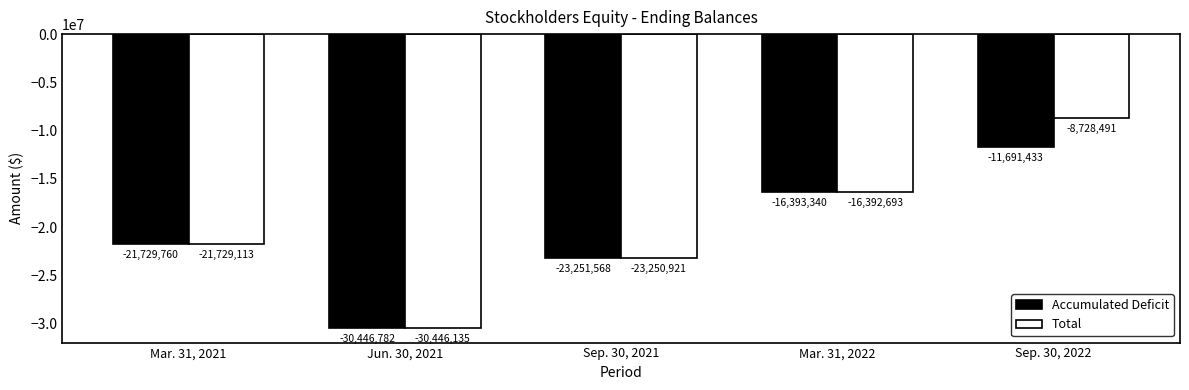

At which label does Total first exceed -21729113?

Mar. 31, 2022